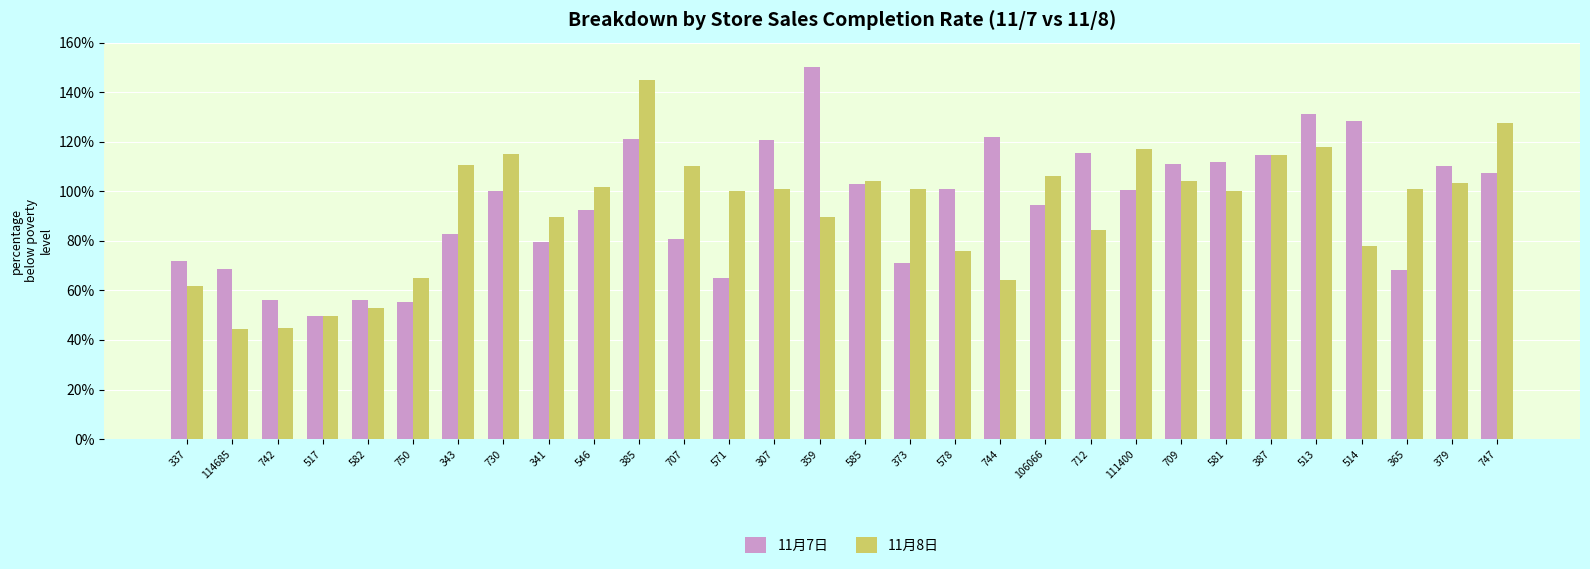

What is the label of the 29th bar from the left?

379